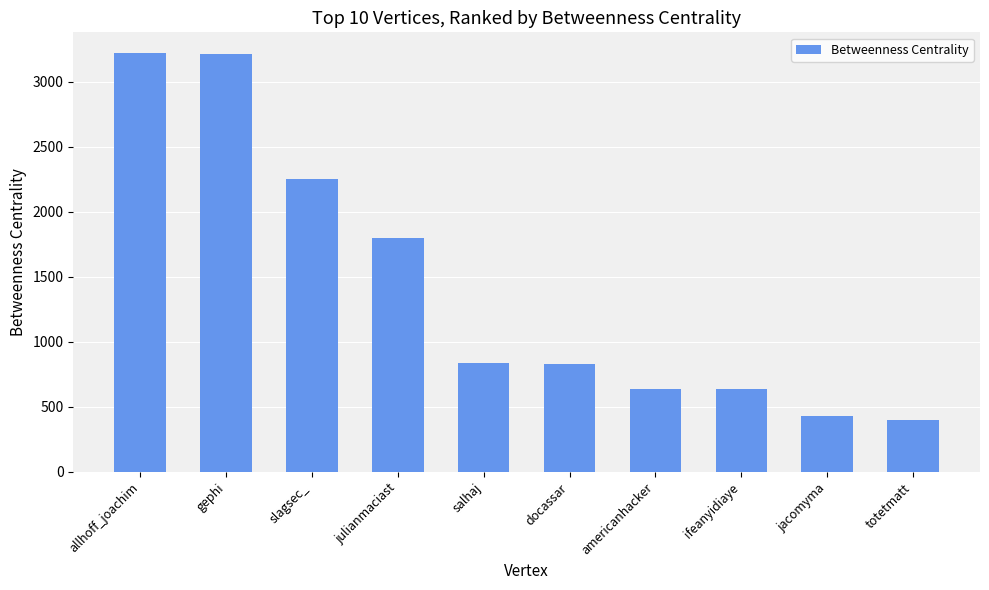

What is the label of the 10th bar from the left?

totetmatt